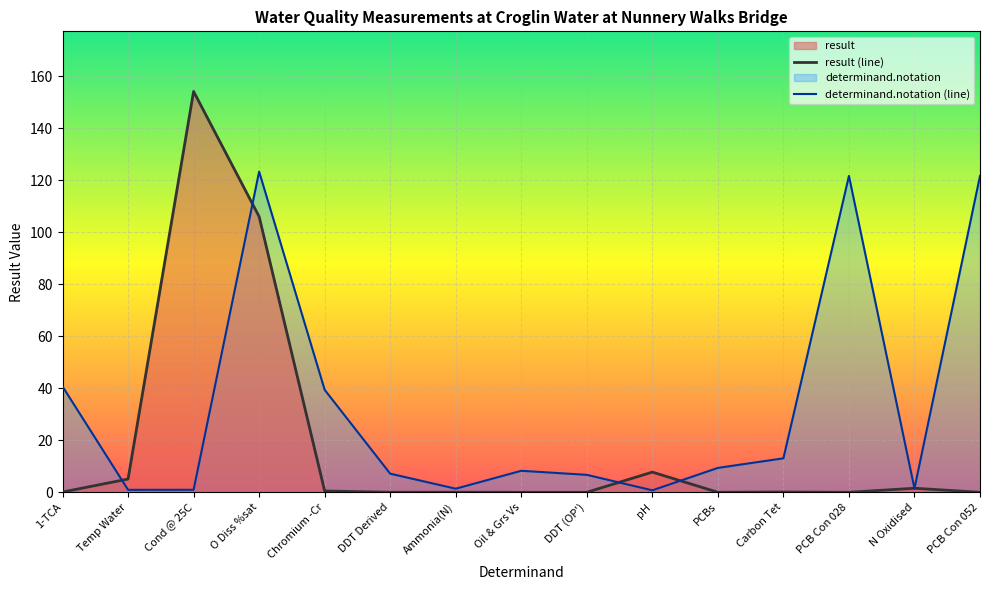

Which category has the highest value across all series?

Cond @ 25C